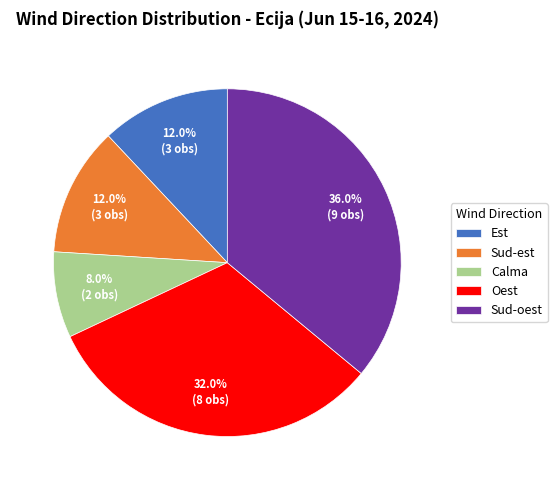

Which has a higher value, Calma or Est?

Est